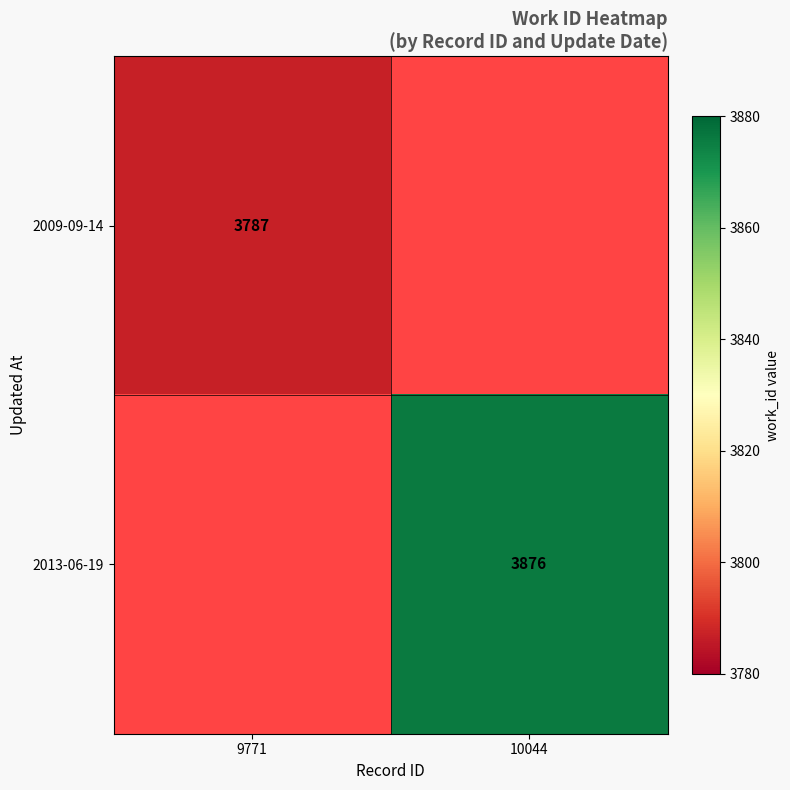

Which label corresponds to the smallest value in the chart?

9771